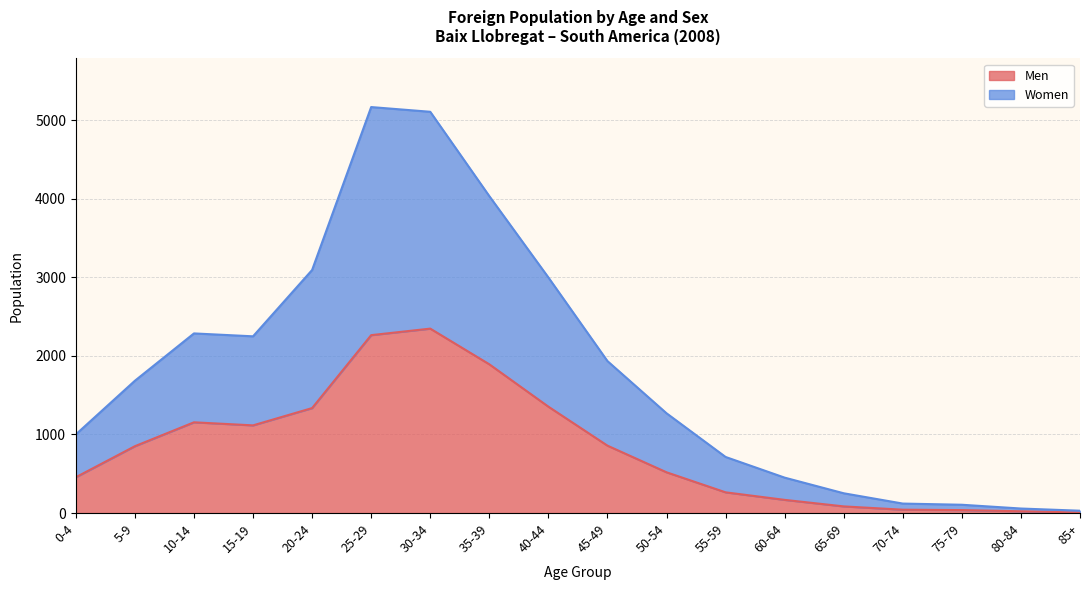

What is the highest value of the Men series?

2347